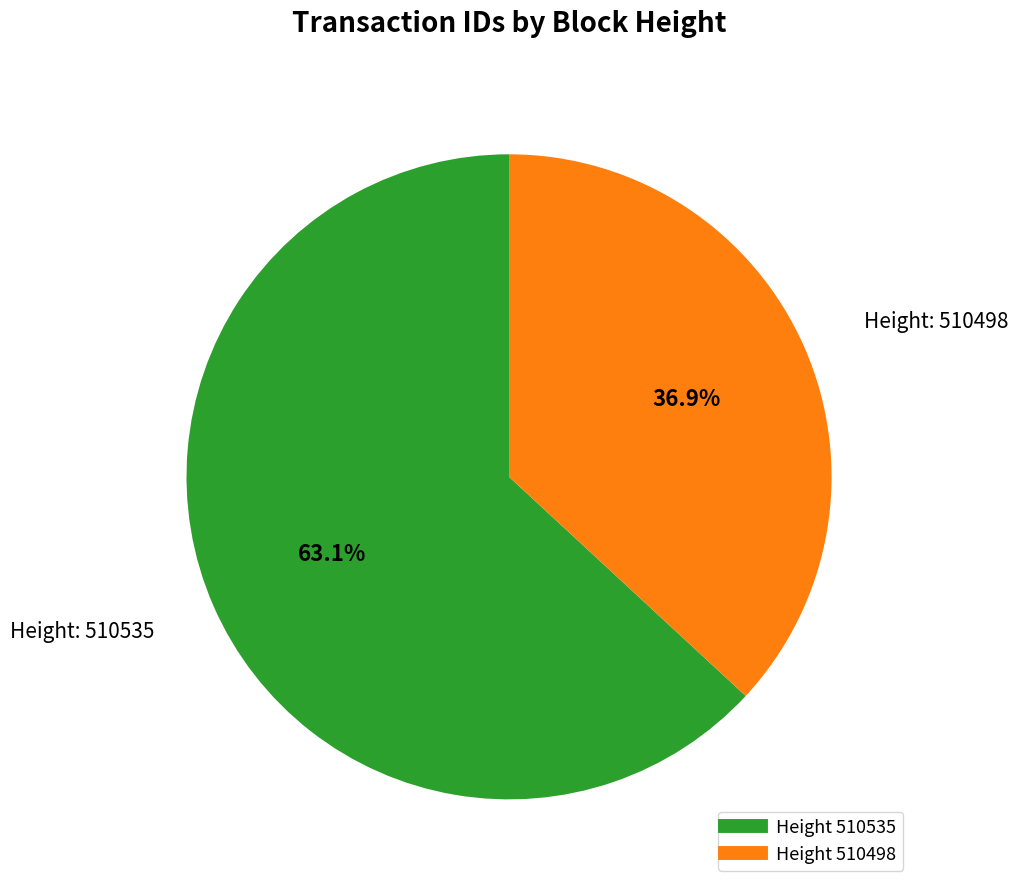

Does any single category account for the majority?

Yes